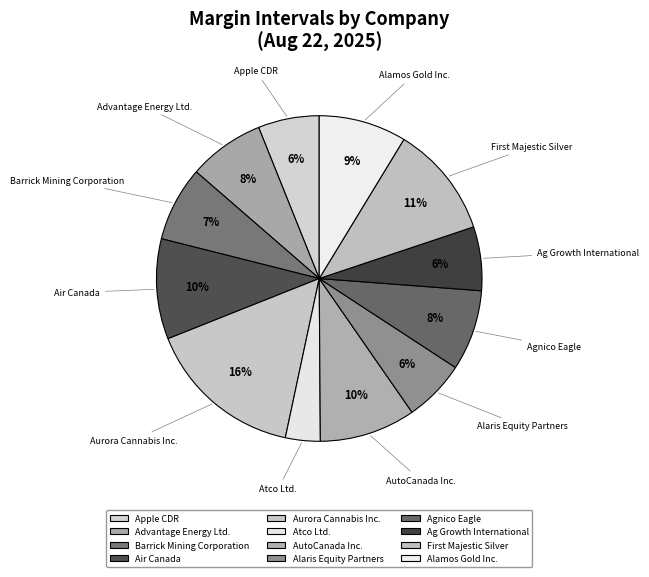

What percentage is the Atco Ltd. slice, to the nearest percent?

3%